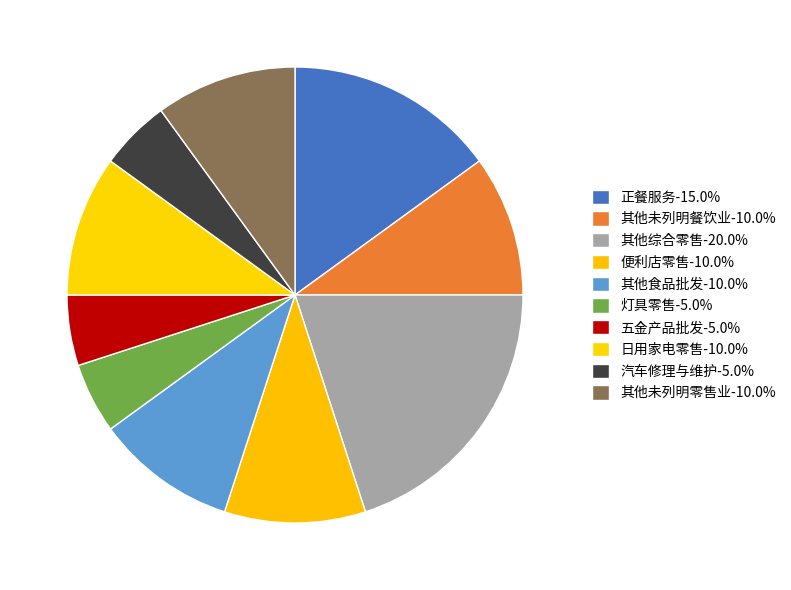

What percentage do 五金产品批发 and 其他未列明零售业 together represent?

15.0%